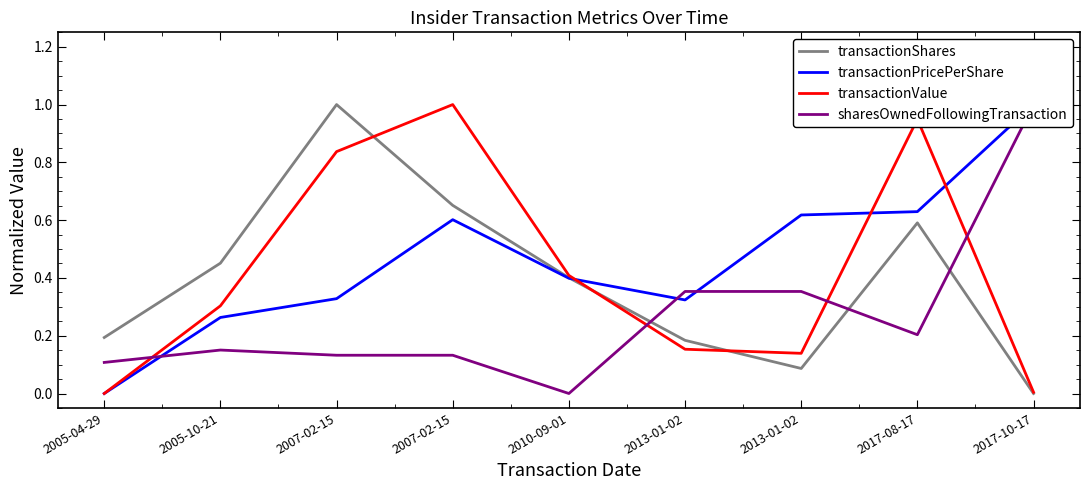

True or false: transactionValue and transactionShares cross at least once.

True